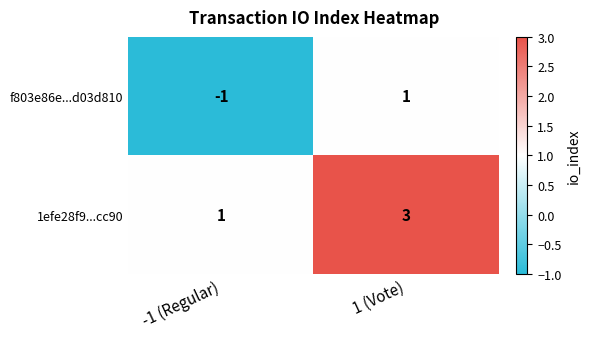

At which category is the sum across all series the highest?

1 (Vote)